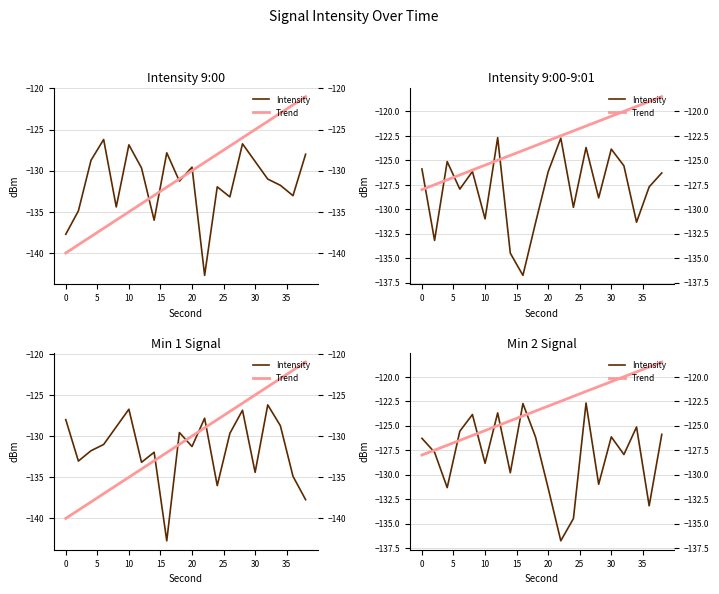

Reading left to right, what are all the values shown in this chart?

Intensity: -126.3	-127.7	-131.3	-125.6	-123.9	-128.8	-123.7	-129.8	-122.7	-126.2	-131.4	-136.8	-134.5	-122.7	-131.0	-126.1	-127.9	-125.1	-133.2	-125.9
Trend: -128.0	-127.5	-127.0	-126.5	-126.0	-125.5	-125.0	-124.5	-124.0	-123.5	-123.0	-122.5	-122.0	-121.5	-121.0	-120.5	-120.0	-119.5	-119.0	-118.5